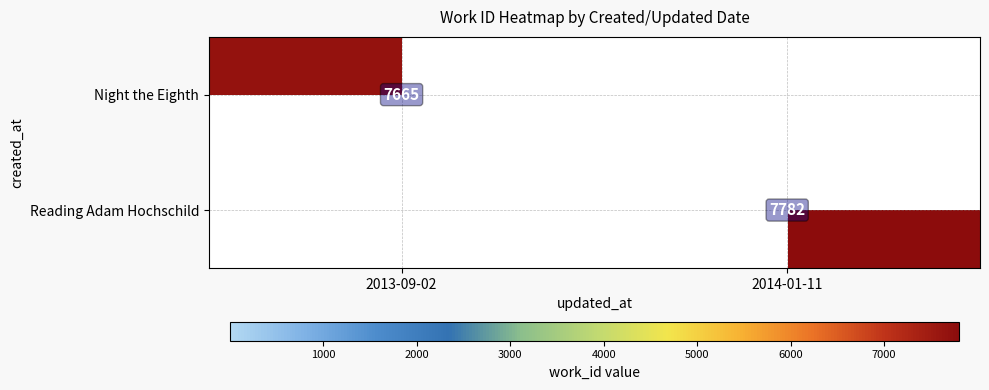

Is it true that Reading Adam Hochschild equals 11494 at 2014-01-11?

False